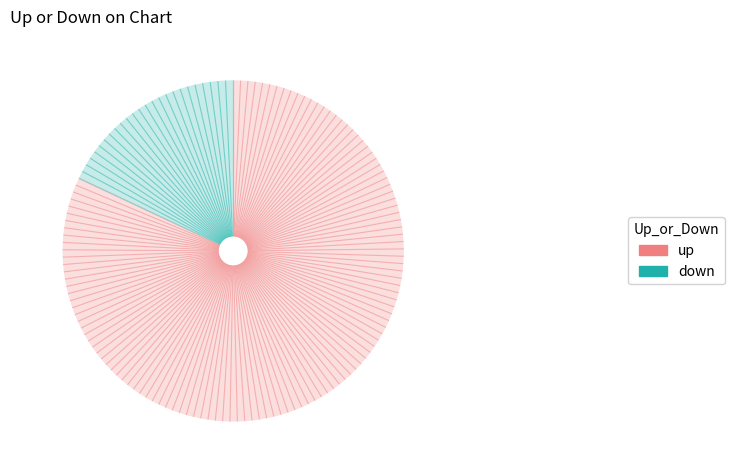

True or false: up accounts for 89% of the total.

False